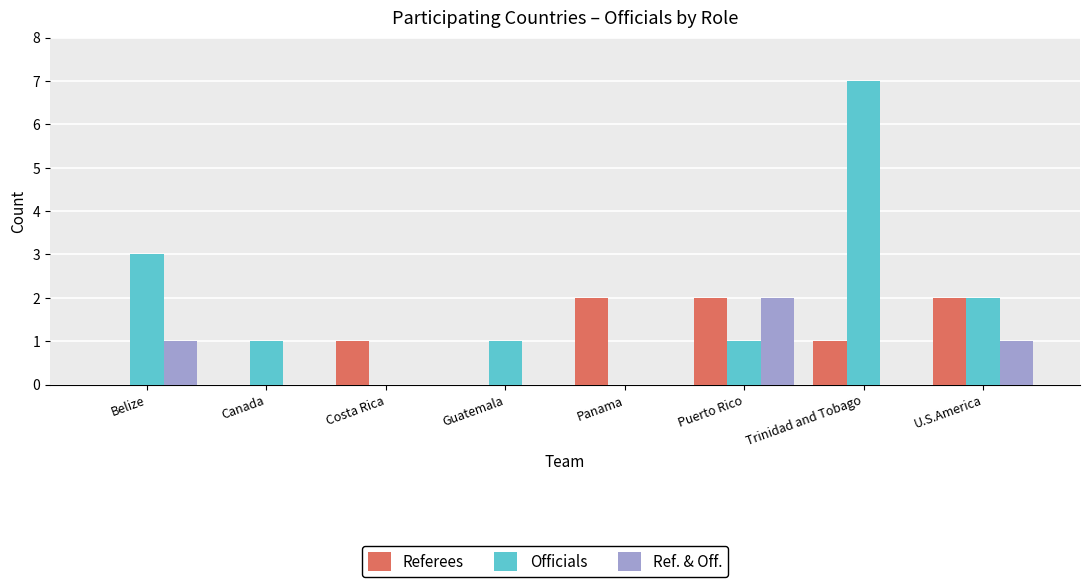

Count the Ref. & Off. values in the range 0 to 1.

7